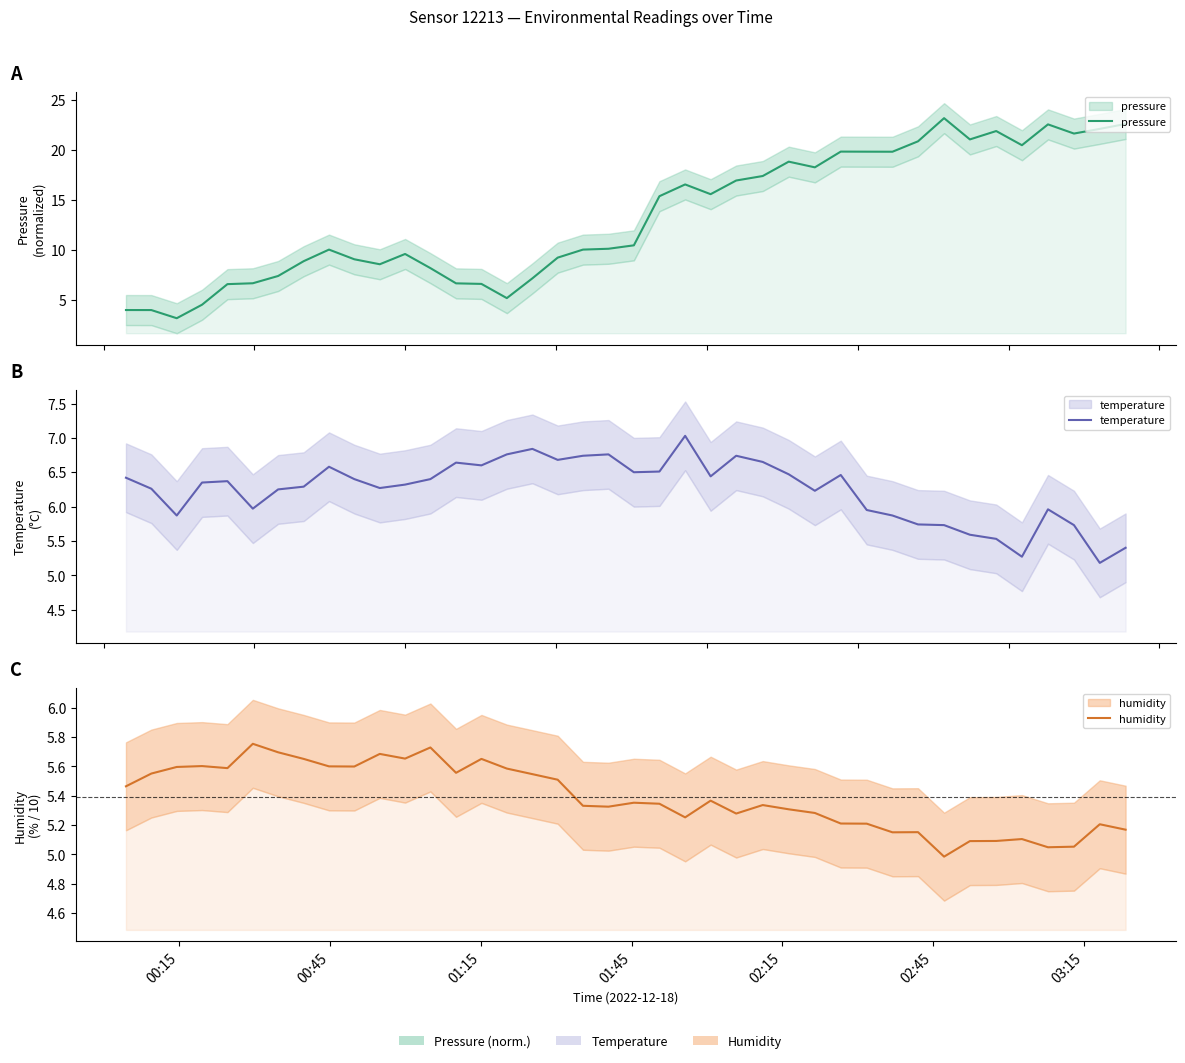

Reading right to left, what are all the values shown in this chart?

pressure: 22.6	22.1	21.6	22.6	20.5	21.9	21.1	23.2	20.9	19.8	19.8	19.8	18.3	18.8	17.4	16.9	15.6	16.6	15.4	10.5	10.1	10.0	9.2	7.2	5.2	6.6	6.7	8.2	9.6	8.6	9.1	10.0	8.9	7.4	6.7	6.6	4.5	3.2	4.0	4.0
temperature: 5.4	5.2	5.7	6.0	5.3	5.5	5.6	5.7	5.7	5.9	6.0	6.5	6.2	6.5	6.7	6.7	6.4	7.0	6.5	6.5	6.8	6.7	6.7	6.8	6.8	6.6	6.6	6.4	6.3	6.3	6.4	6.6	6.3	6.2	6.0	6.4	6.3	5.9	6.3	6.4
humidity: 5.2	5.2	5.1	5.0	5.1	5.1	5.1	5.0	5.2	5.2	5.2	5.2	5.3	5.3	5.3	5.3	5.4	5.3	5.3	5.4	5.3	5.3	5.5	5.5	5.6	5.7	5.6	5.7	5.7	5.7	5.6	5.6	5.7	5.7	5.8	5.6	5.6	5.6	5.6	5.5